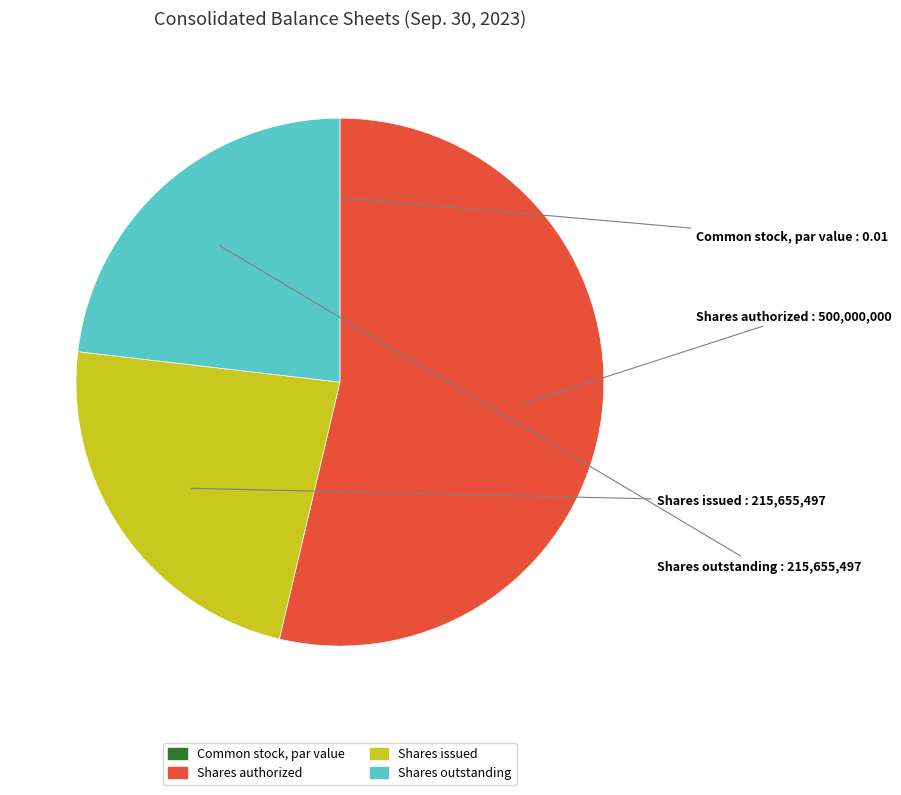

Between Shares issued and Shares authorized, which is larger?

Shares authorized